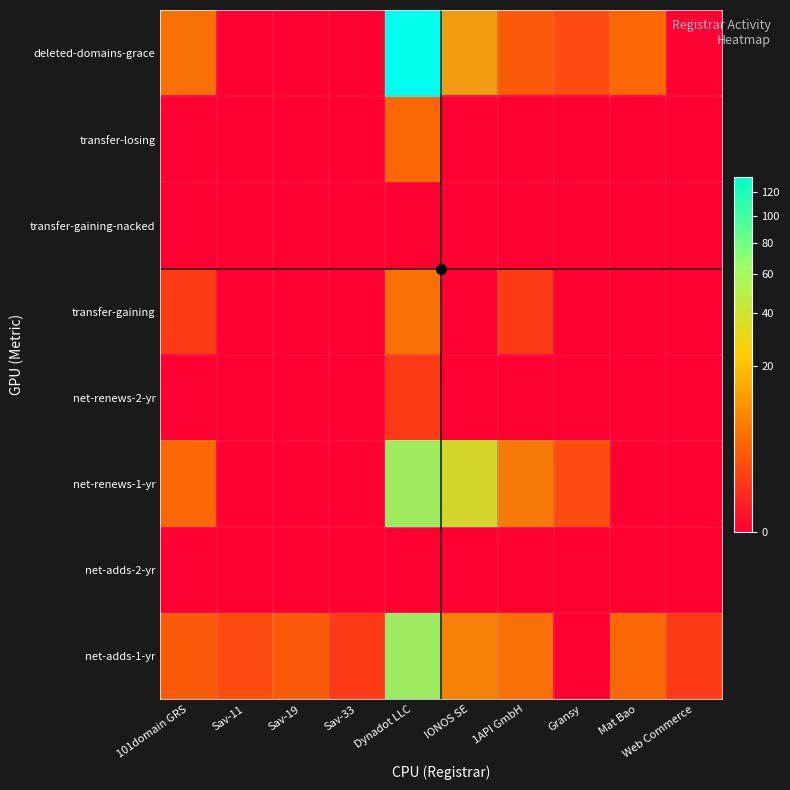

Reading left to right, list all the values displayed in this chart.

row_0: 3	2	3	1	42	7	5	0	4	1
row_1: 0	0	0	0	0	0	0	0	0	0
row_2: 4	0	0	0	41	26	6	2	0	0
row_3: 0	0	0	0	1	0	0	0	0	0
row_4: 1	0	0	0	5	0	1	0	0	0
row_5: 0	0	0	0	0	0	0	0	0	0
row_6: 0	0	0	0	4	0	0	0	0	0
row_7: 5	0	0	0	133	11	3	2	4	0